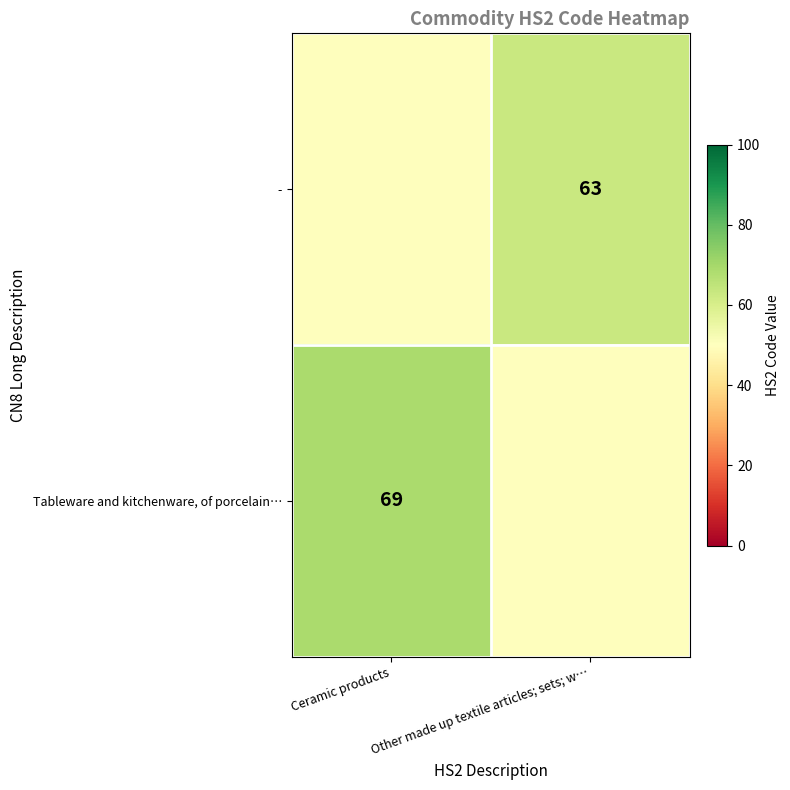

What is the maximum value shown in the chart?

69